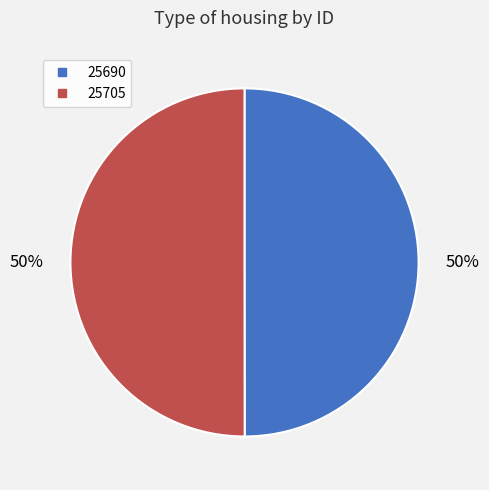

How many slices are in this pie chart?

2